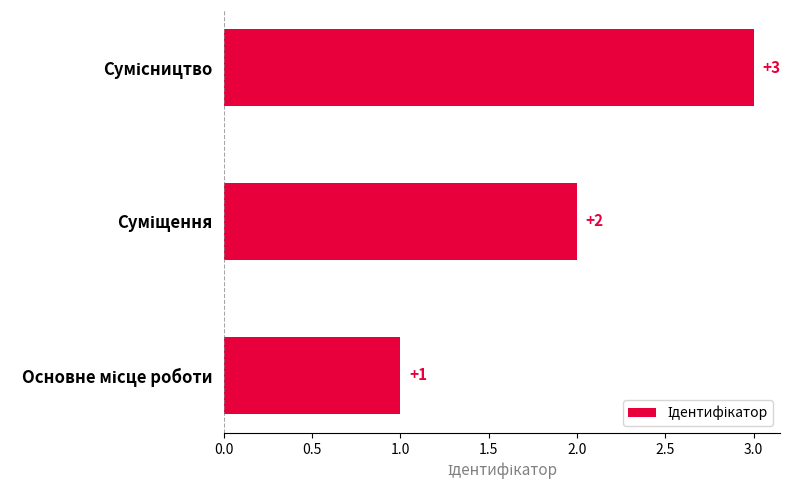

What is the sum of all values?

6